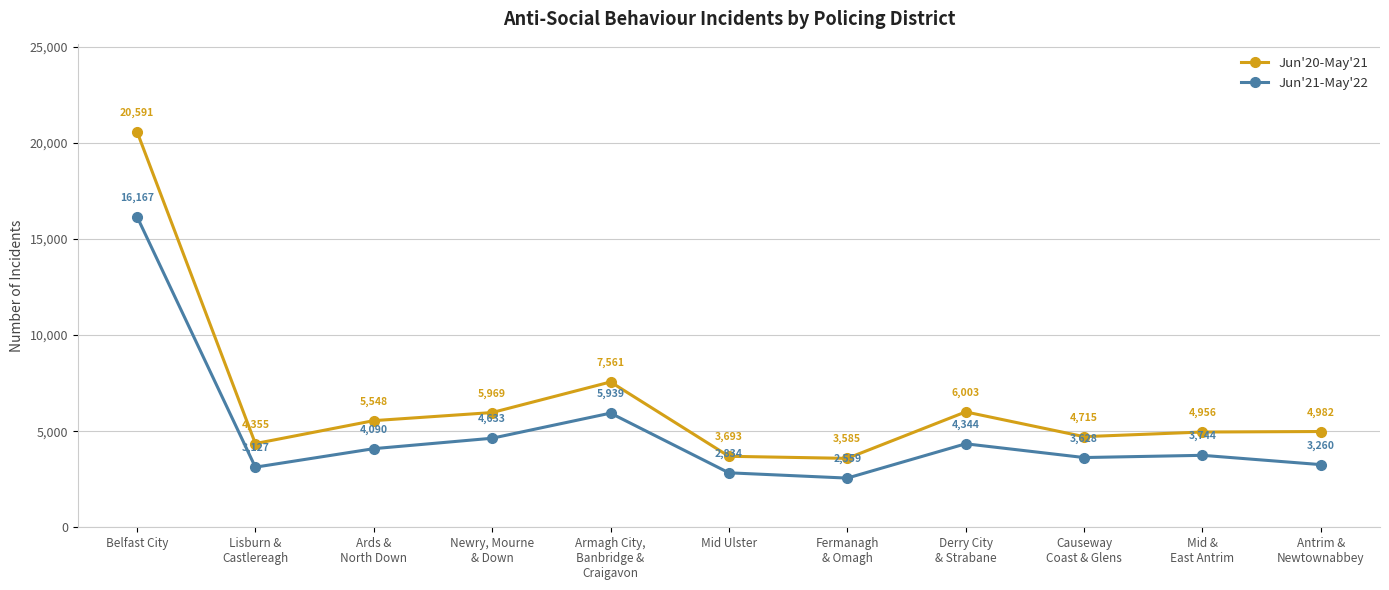

Where is the first local maximum for Jun'21-May'22?

Armagh City,
Banbridge &
Craigavon